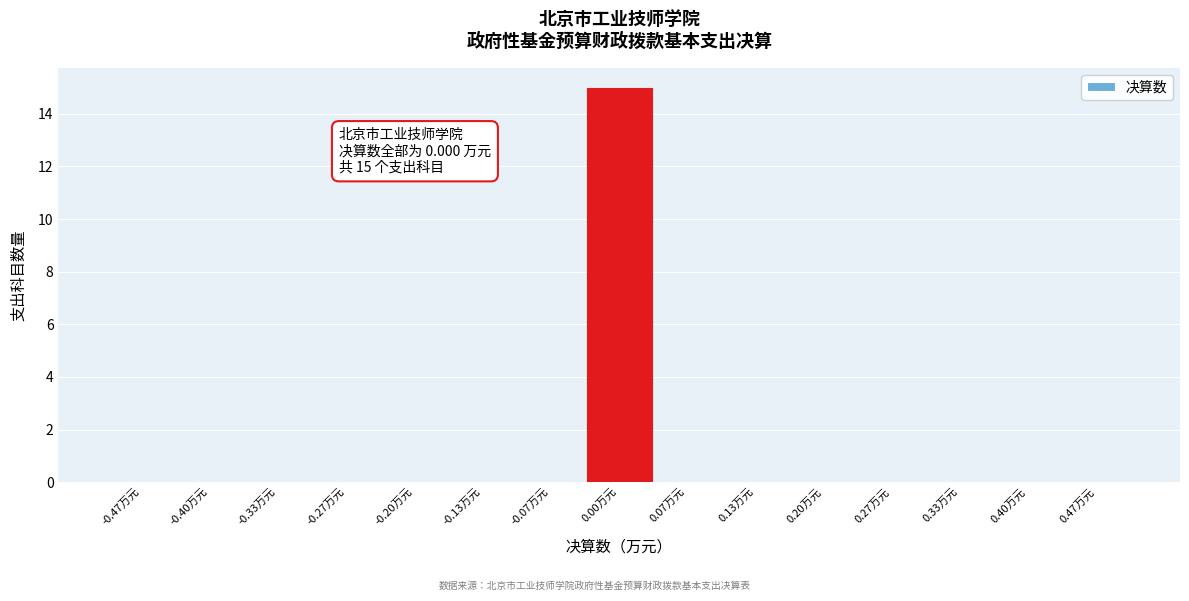

Which range on the x-axis has the tallest bar?

-0.03 to 0.03